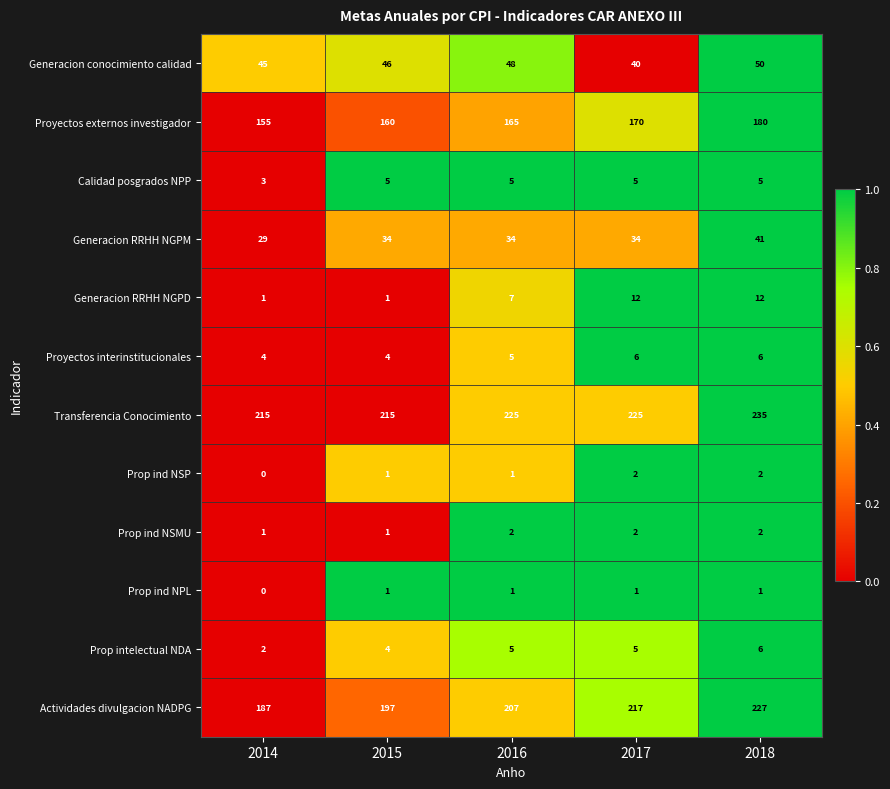

At how many categories does at least one series exceed 131?

5